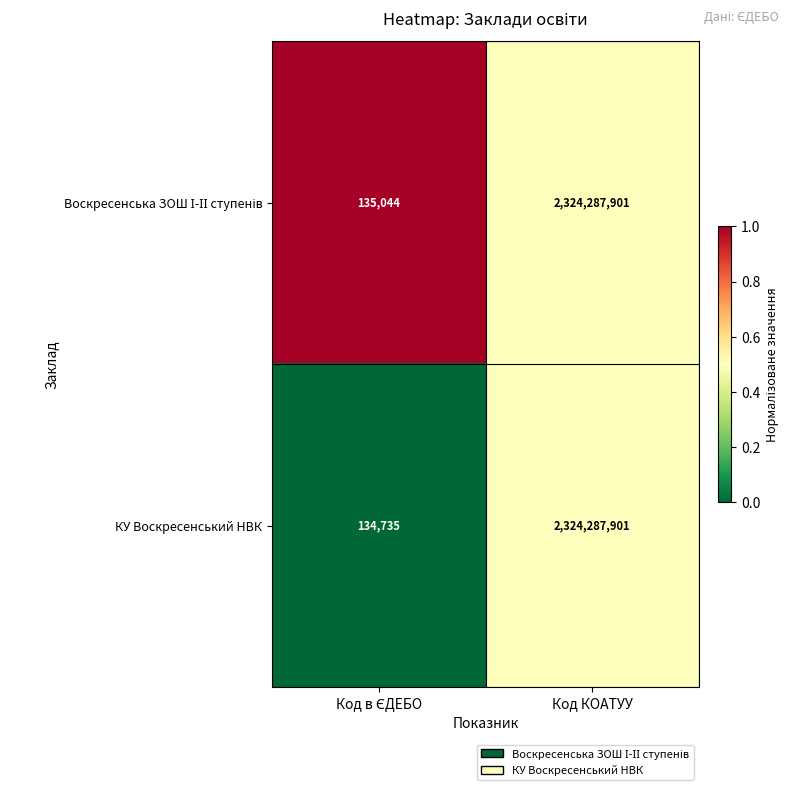

True or false: КУ Воскресенський НВК has a value of 1501362273 at Код КОАТУУ.

False